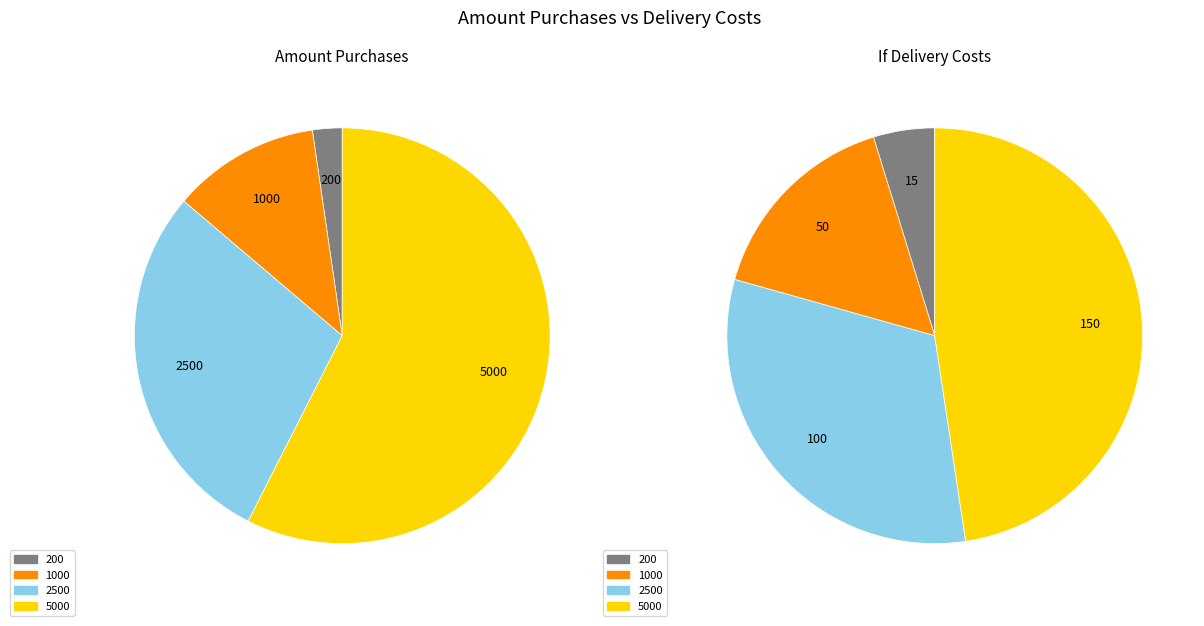

The 0 slice represents 99% of the pie. True or false?

False